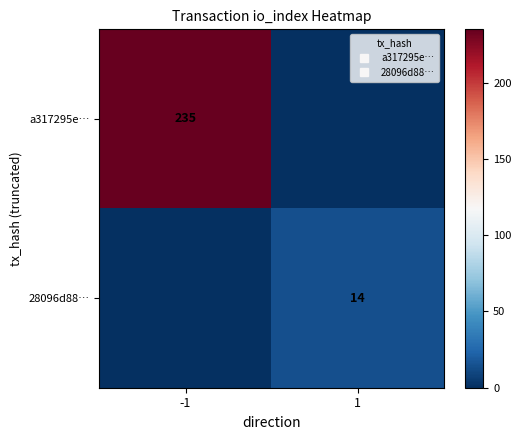

At which label is a317295e… closest to 117?

1